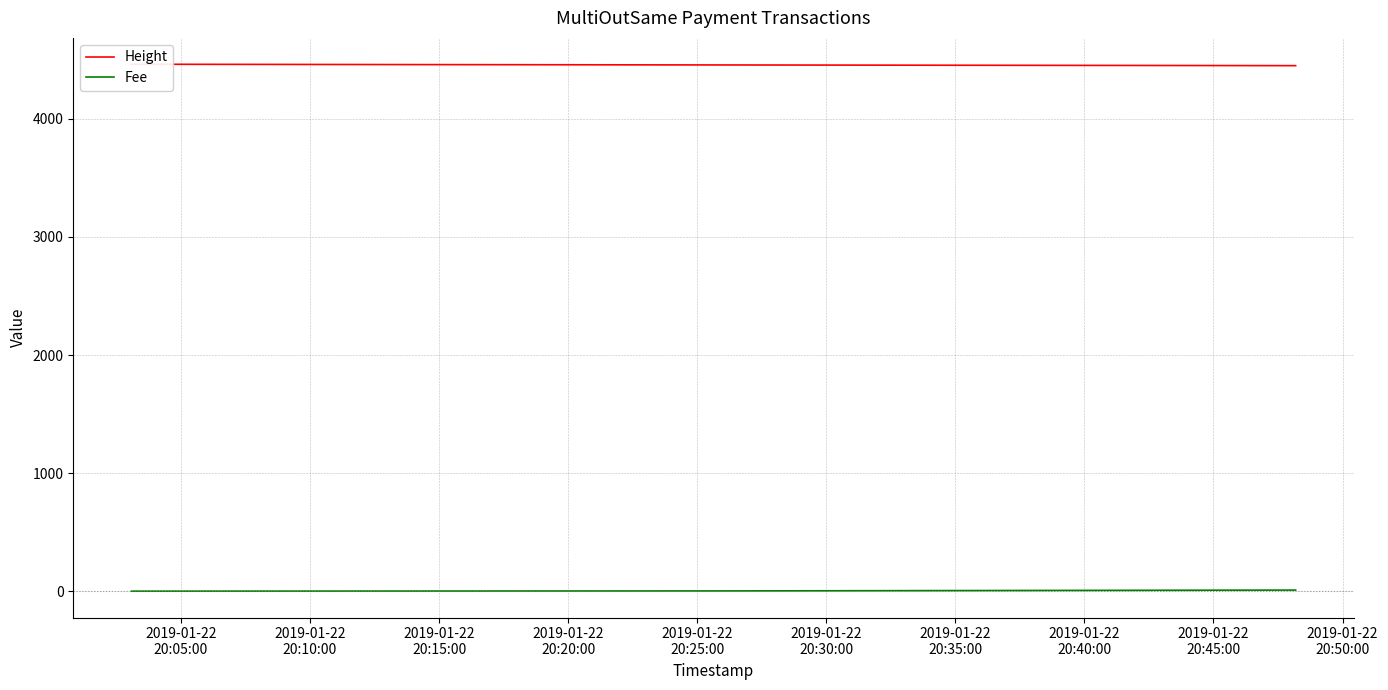

Which series has the widest spread of values?

Height